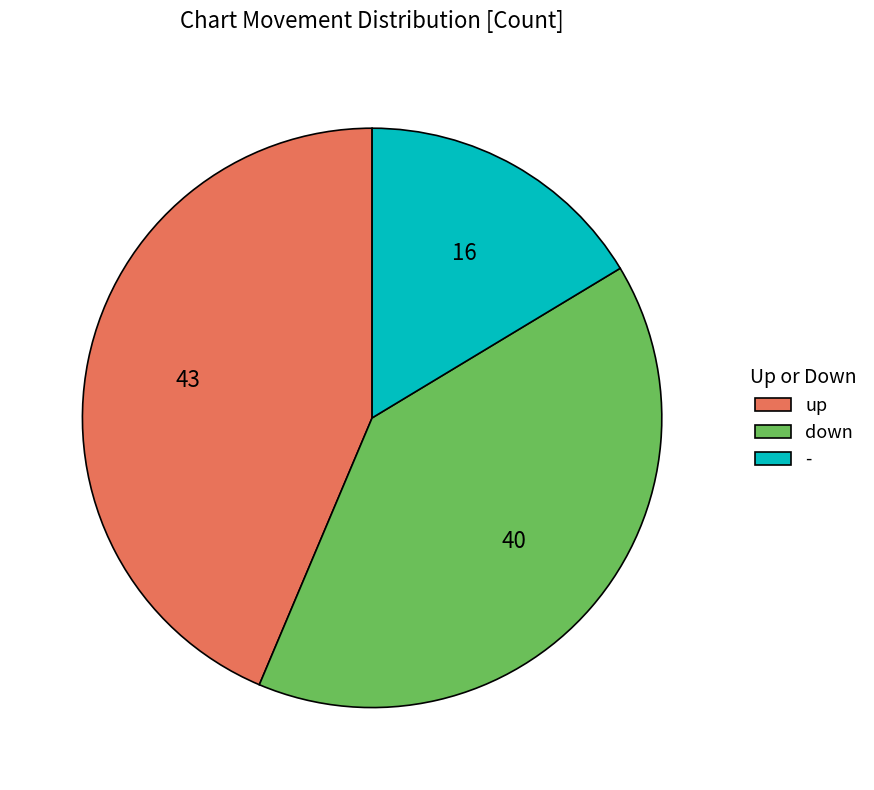

Which category has the biggest portion of the pie?

up